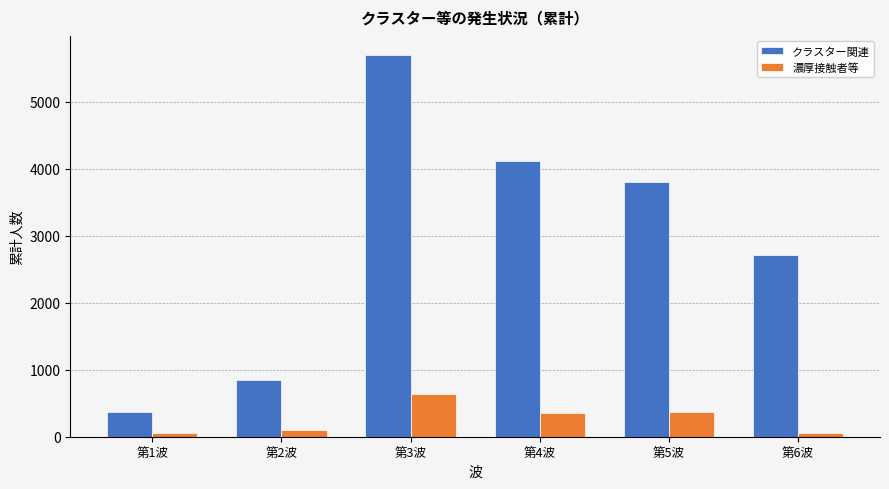

Are the bars grouped side by side (vs. stacked)?

Yes